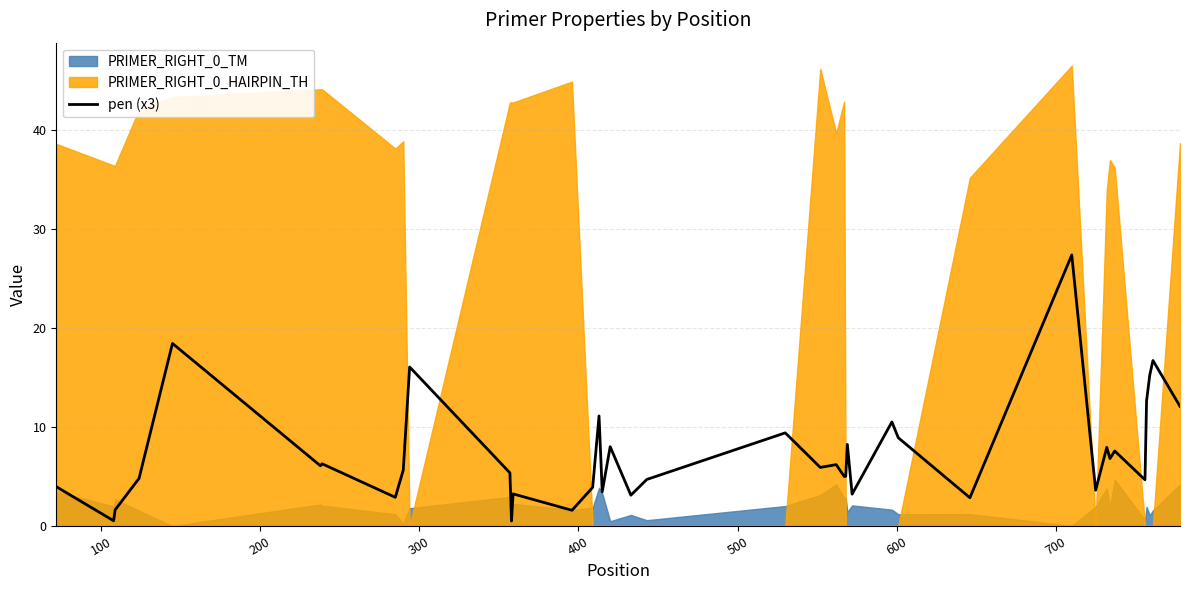

What is the maximum value for pen (x3)?

27.4